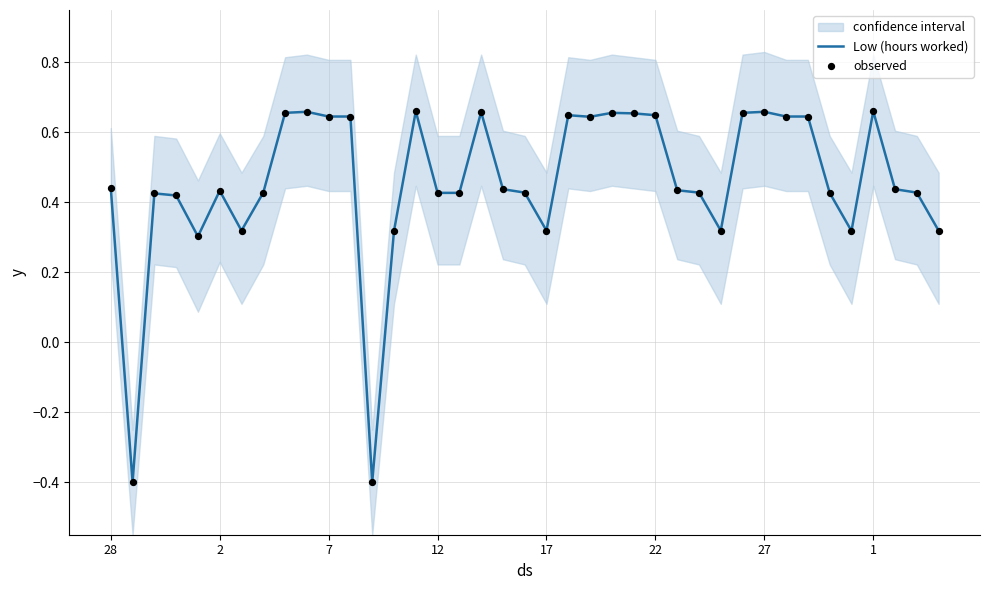

Which series contains the lowest Y value?

Low (hours worked)